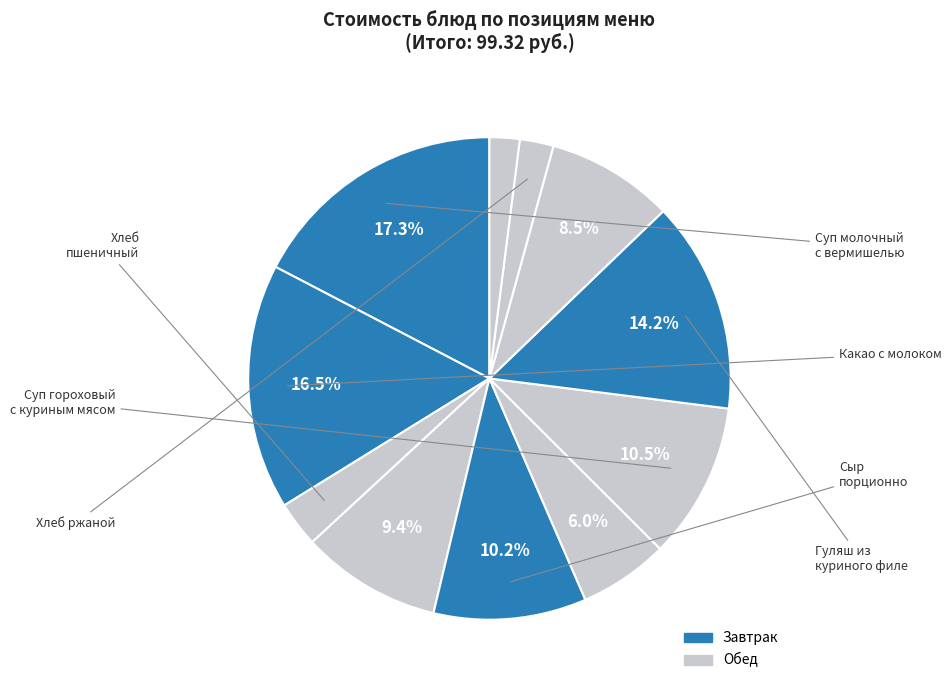

Count the number of slices in the pie.

11